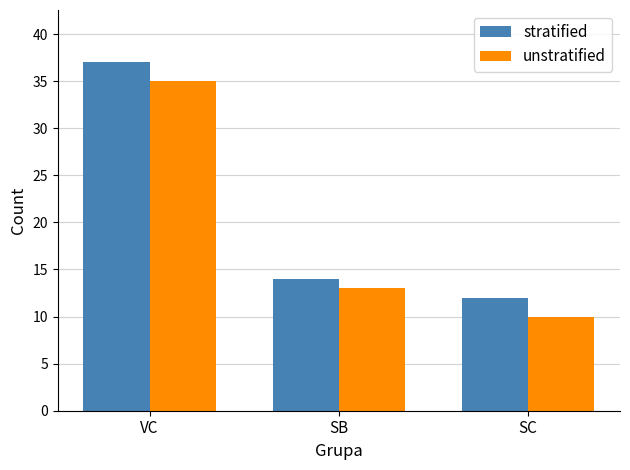

What is the label of the 2nd bar from the right?

SB